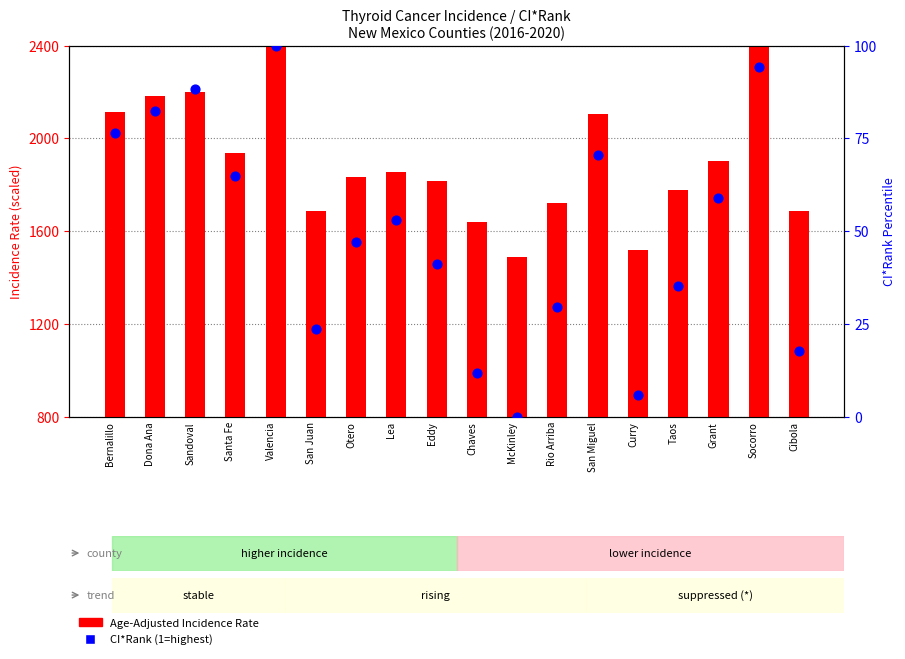

At how many categories does at least one series exceed 329?

18